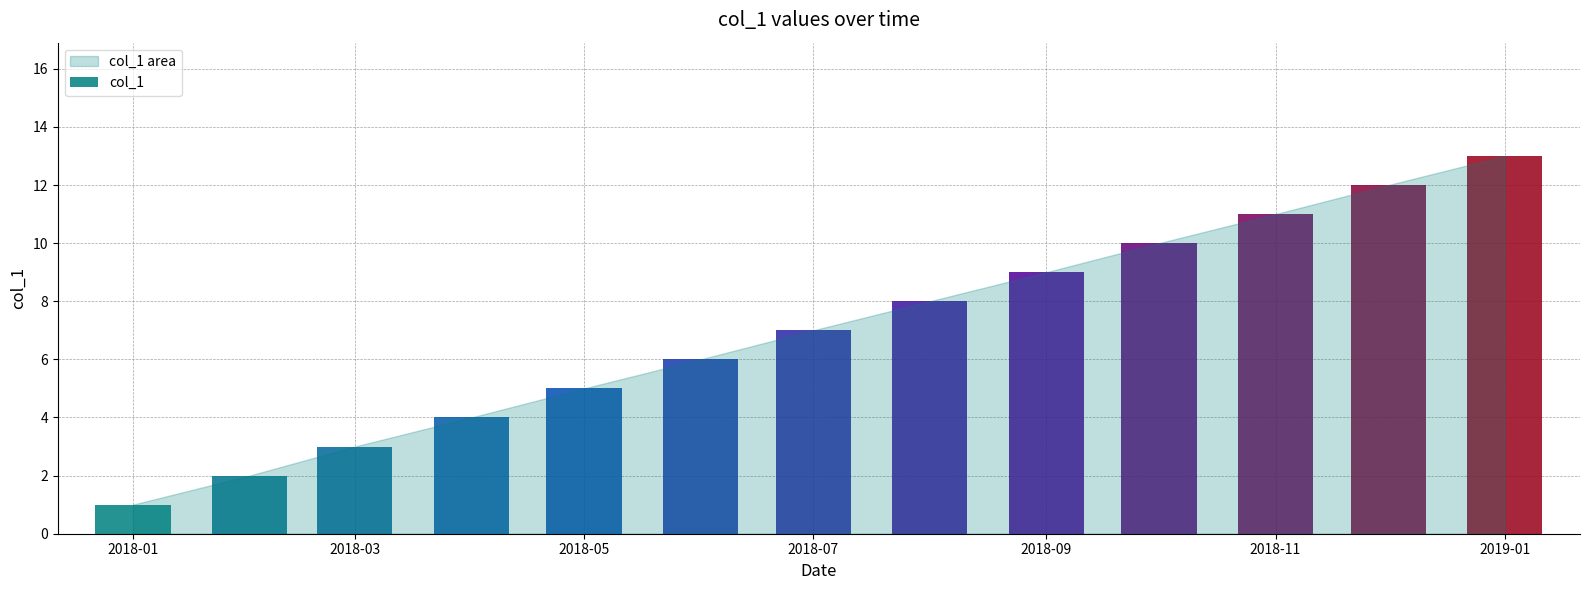

Where does the data first go above 7?

2018-08-01